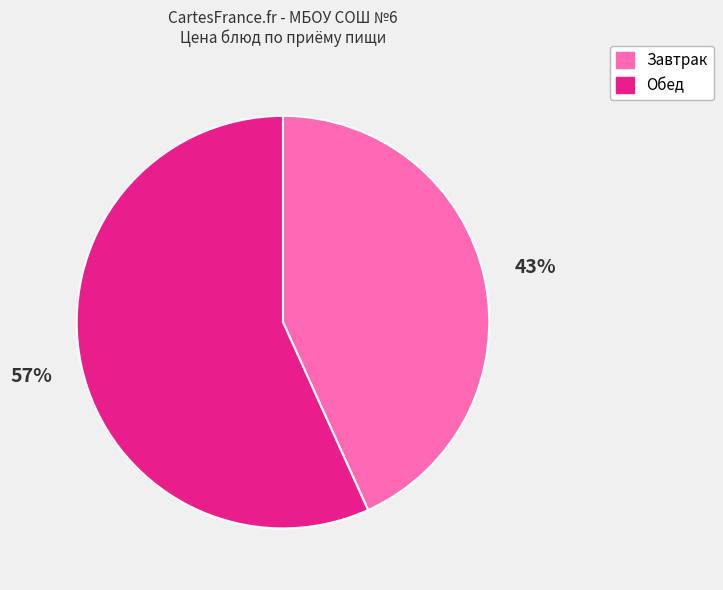

To the nearest percent, what is the average slice percentage?

50%